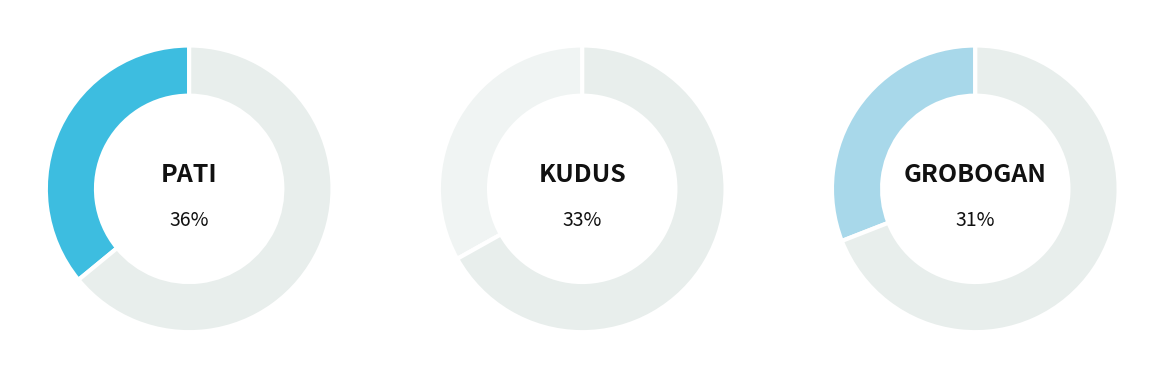

To the nearest percent, what is the average slice percentage?

33%